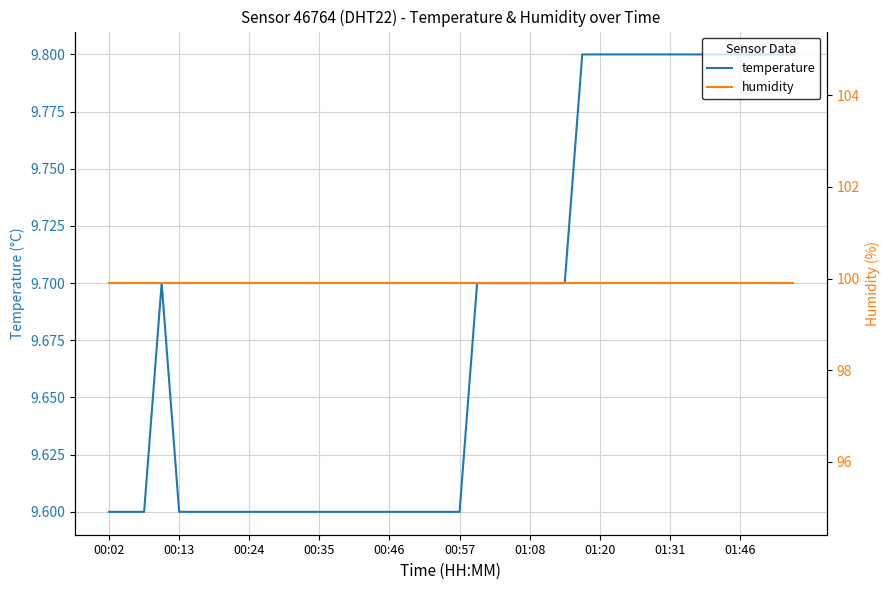

The humidity series shows 28.9 at 30. True or false?

False